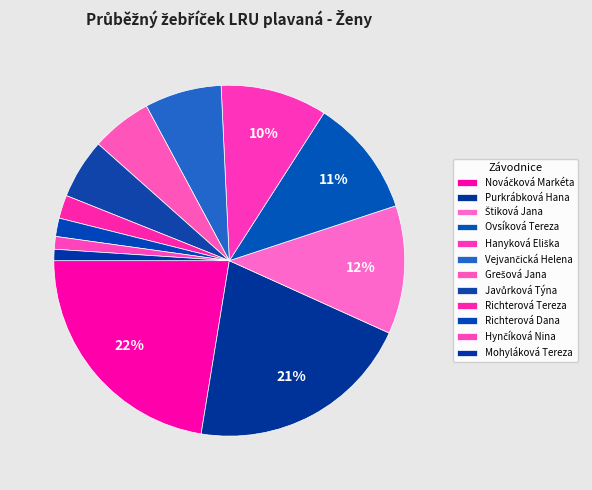

To the nearest percent, what is the difference between the Mohyláková Tereza and Purkrábková Hana slice percentages?

20%